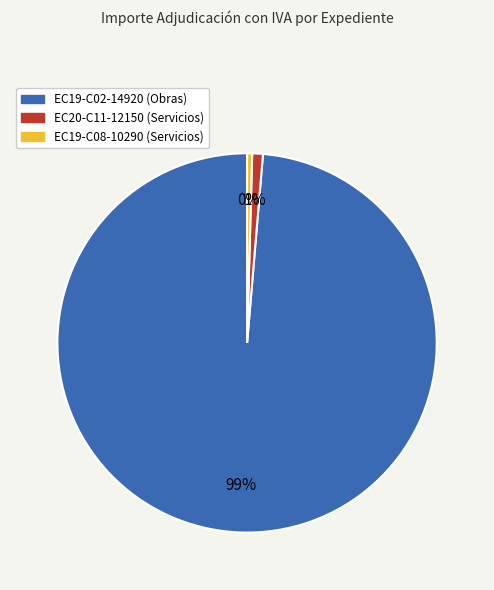

Which has a higher value, EC19-C02-14920 (Obras) or EC19-C08-10290 (Servicios)?

EC19-C02-14920 (Obras)